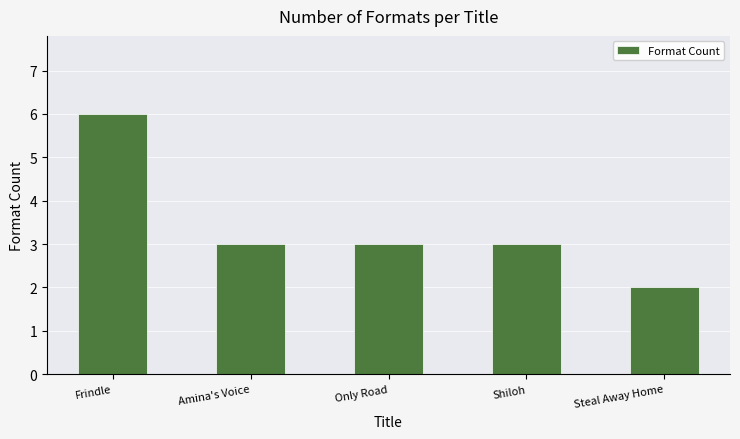

The value at Amina's Voice is 3. True or false?

True